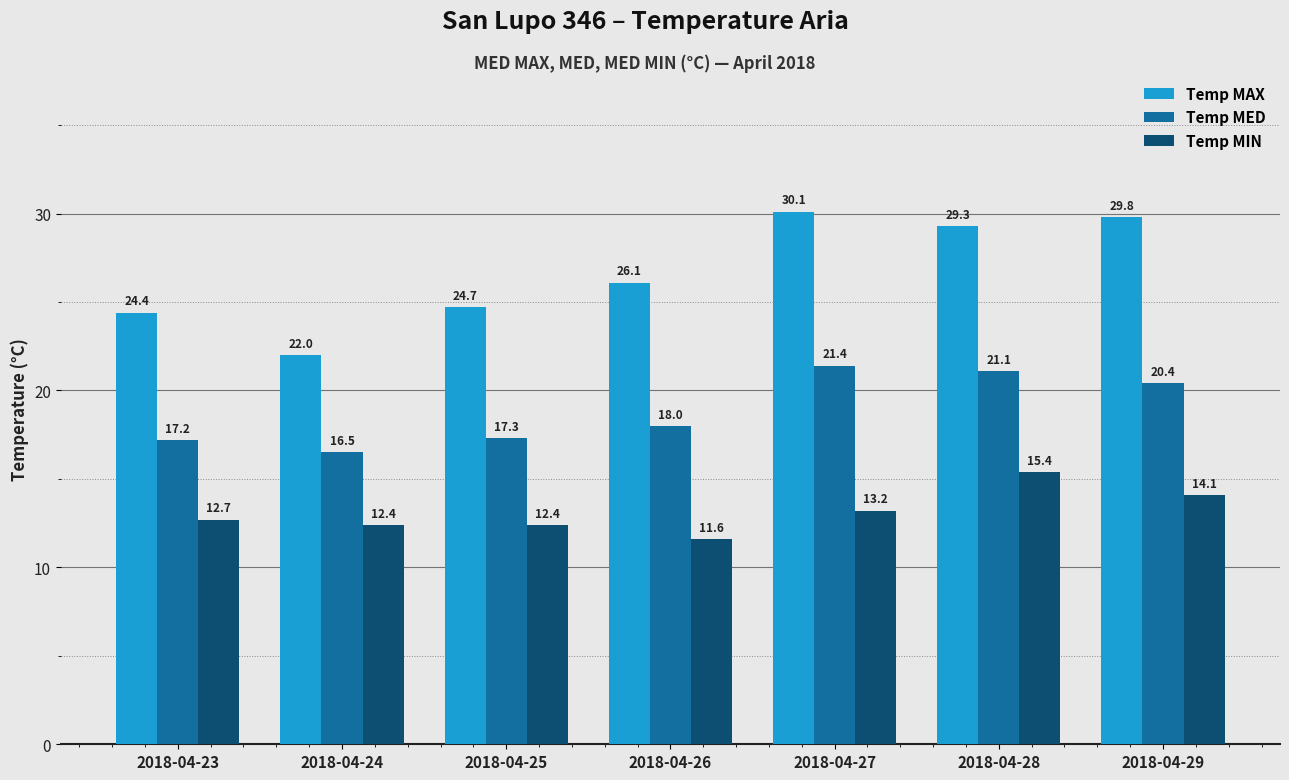

The Temp MIN series shows 12.4 at 2018-04-24. True or false?

True